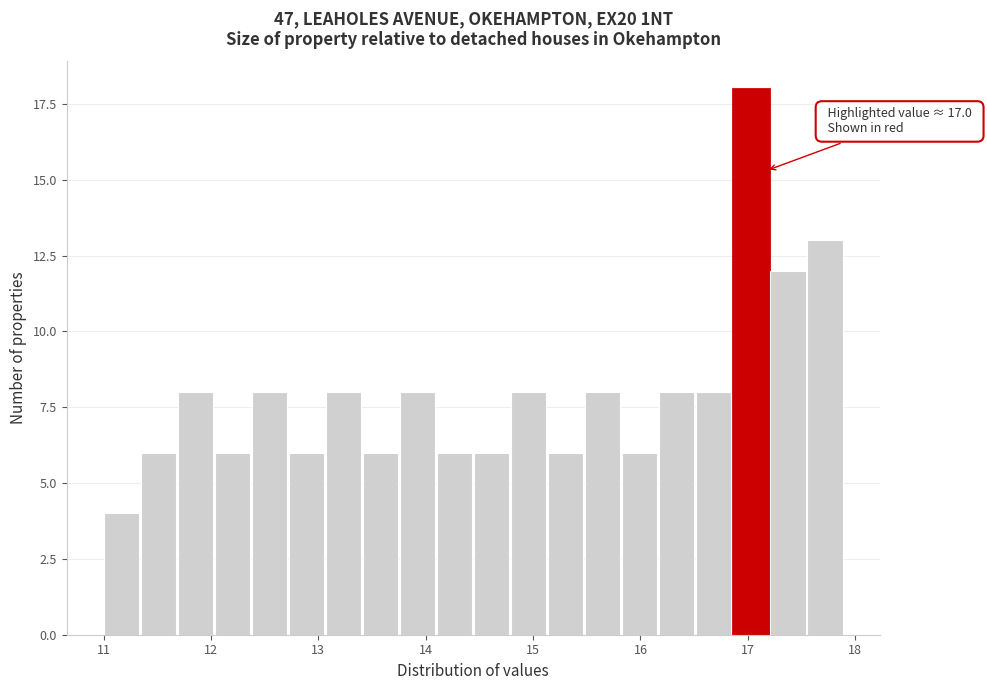

Around what value on the x-axis is the tallest bar? Give the approximate position of its centre, as read against the axis.

17.0